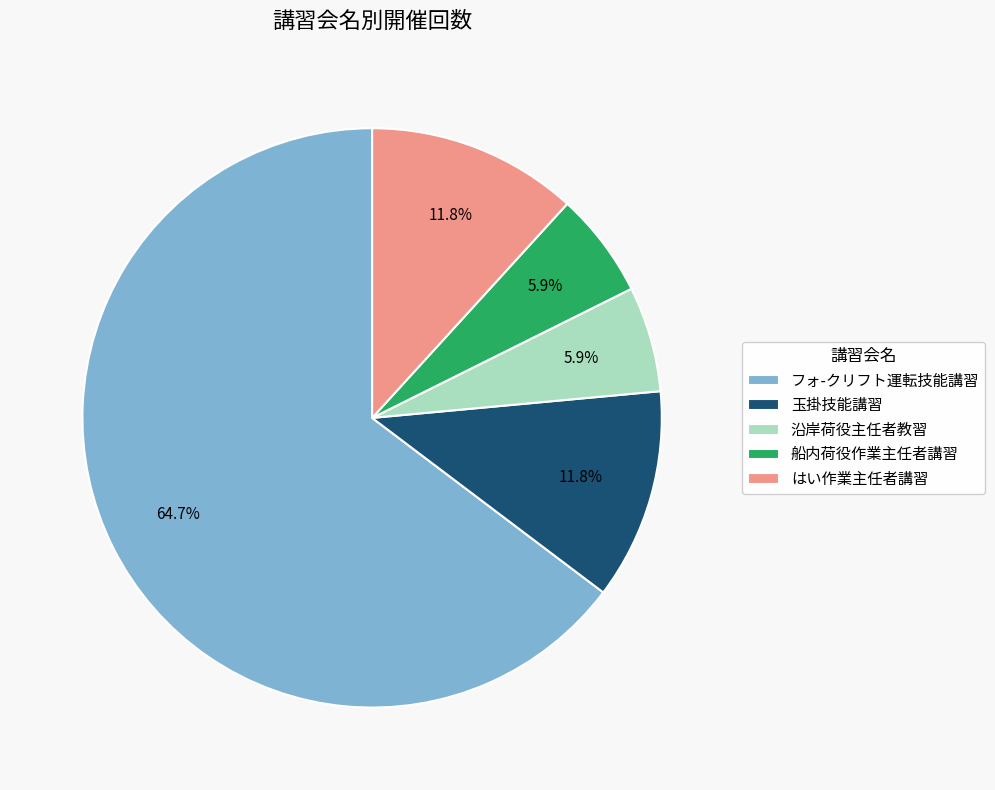

Does はい作業主任者講習 represent more than half of the total?

No